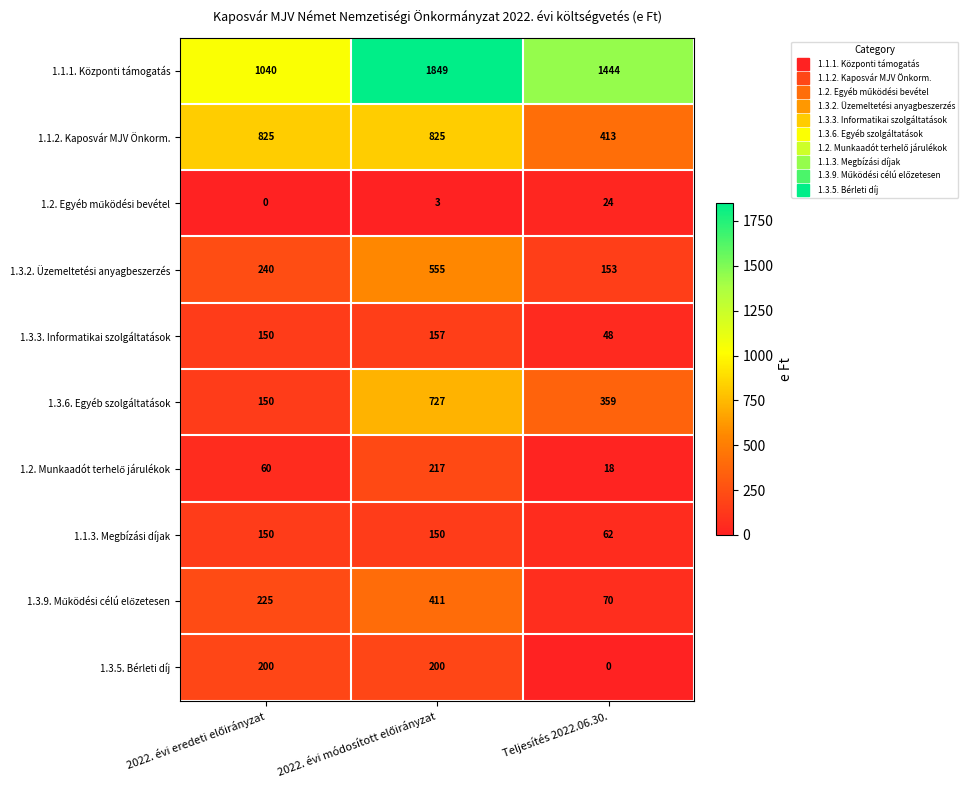

At how many categories does at least one series exceed 1318?

2